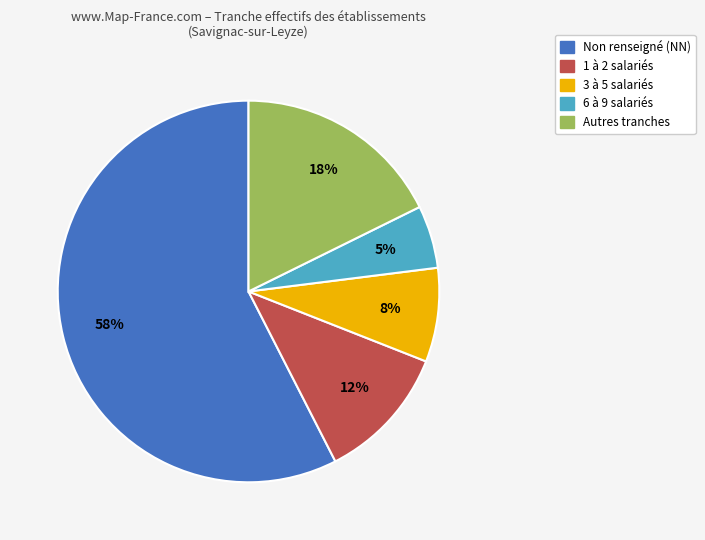

To the nearest percent, what is the average slice percentage?

20%